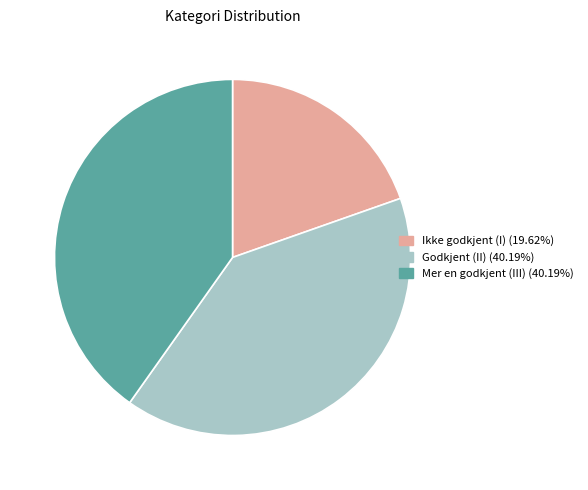

Combined, do Godkjent (II) (40.19%) and Ikke godkjent (I) (19.62%) account for over 50%?

Yes